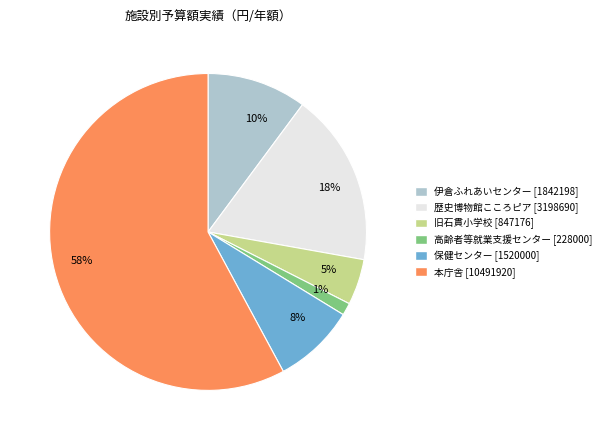

Is there any slice that represents more than half of the pie?

Yes